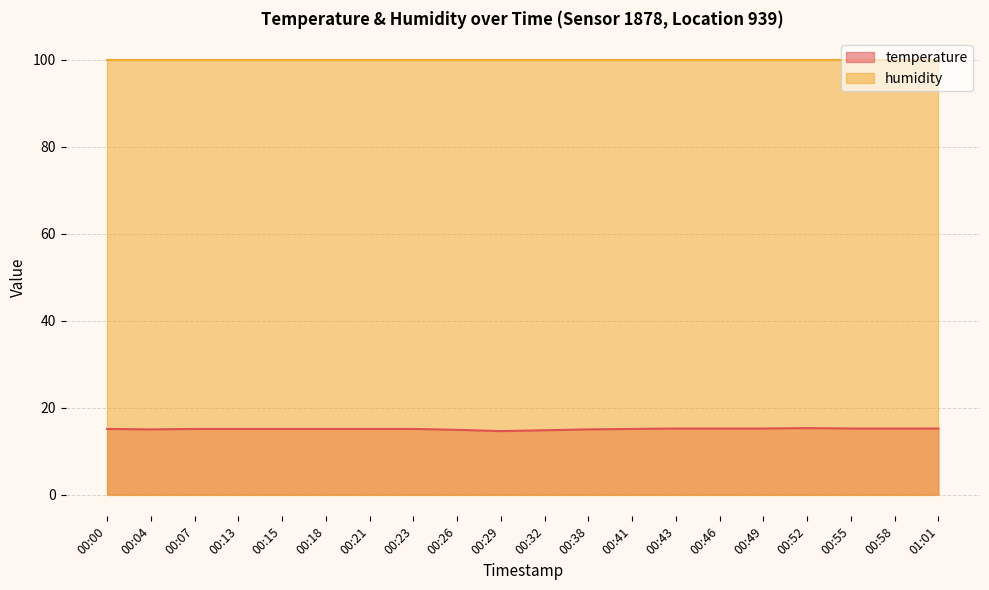

What is the change in value from 00:38 to 00:55?

+0.2